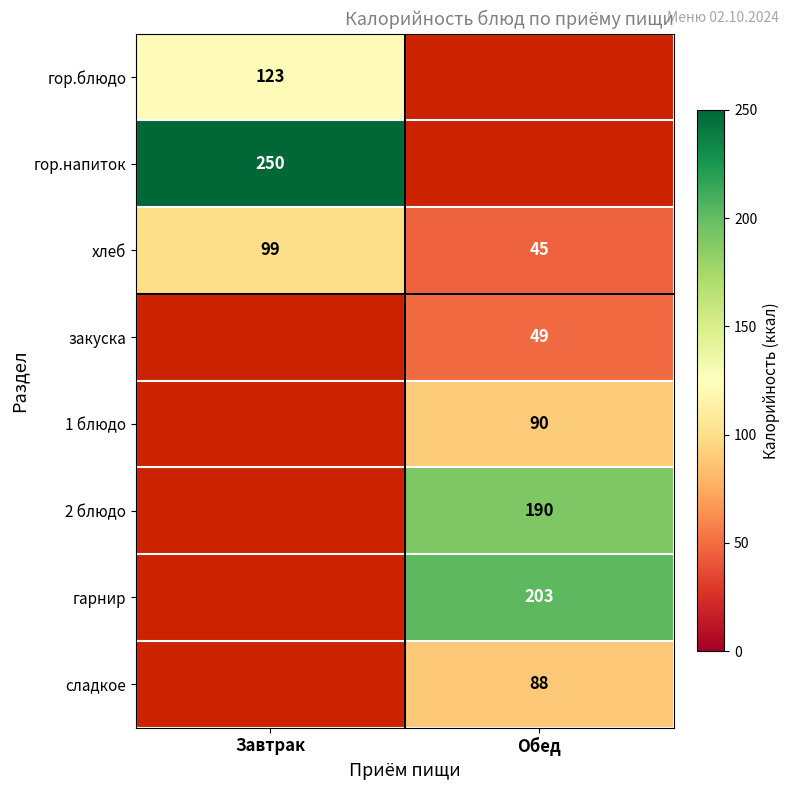

What is the sum of the хлеб values at Обед and Завтрак?

144